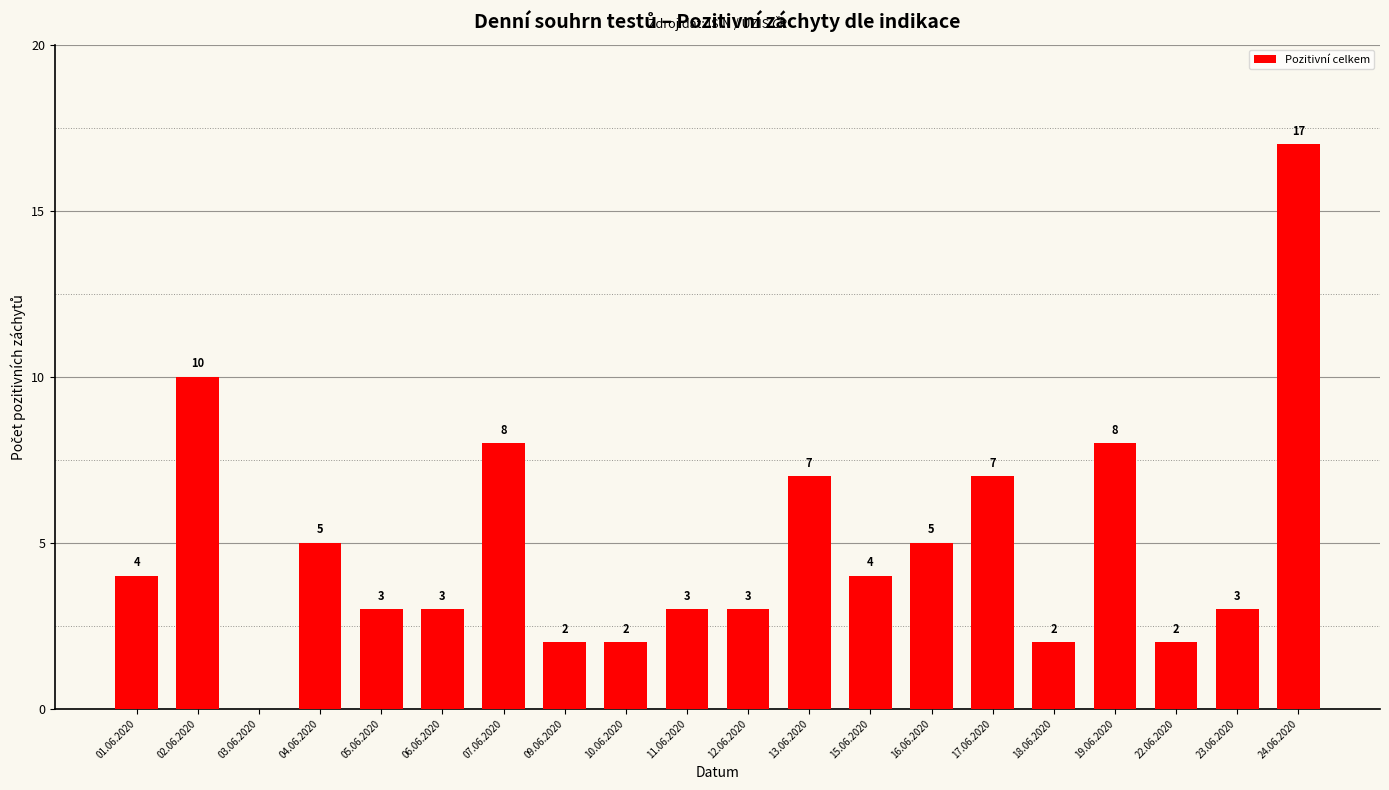

Are the bars horizontal?

No